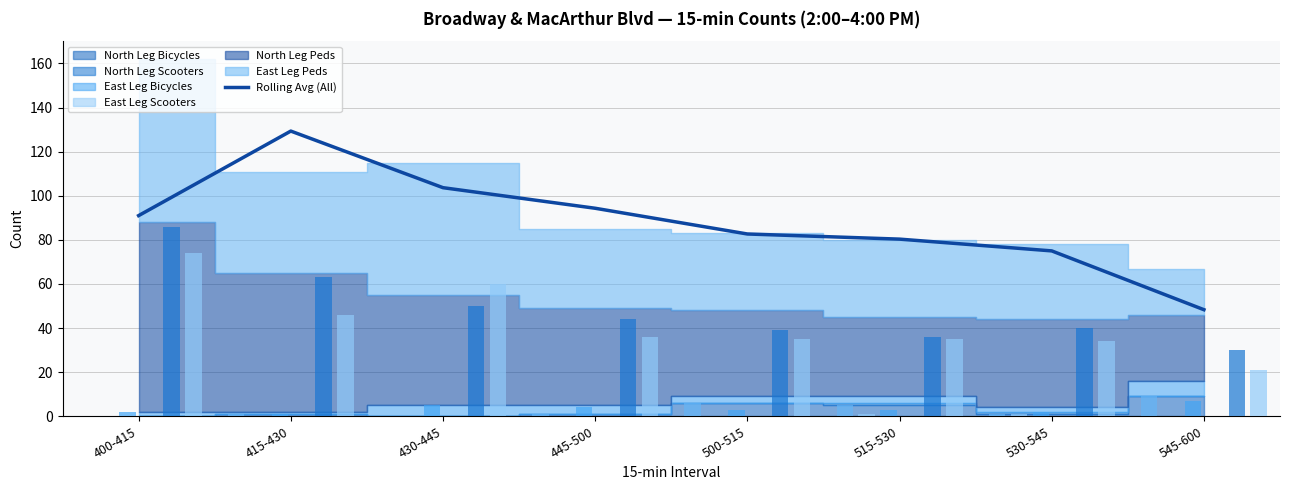

What is the label of the 8th bar from the left?

545-600